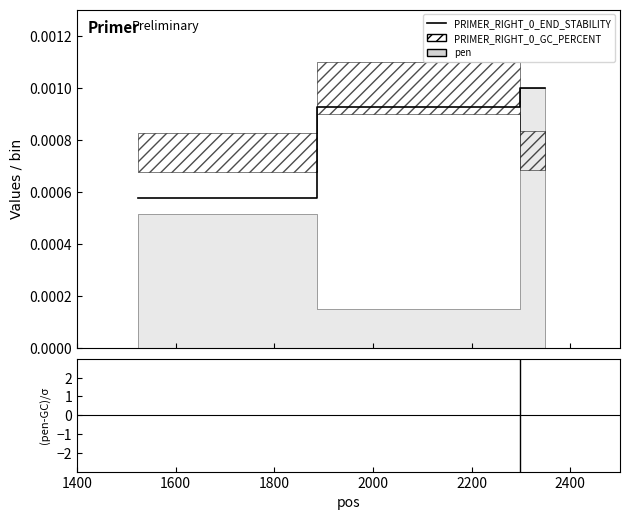

Is it true that (pen - GC_PERCENT) / sigma equals 5.6 at 1800?

False